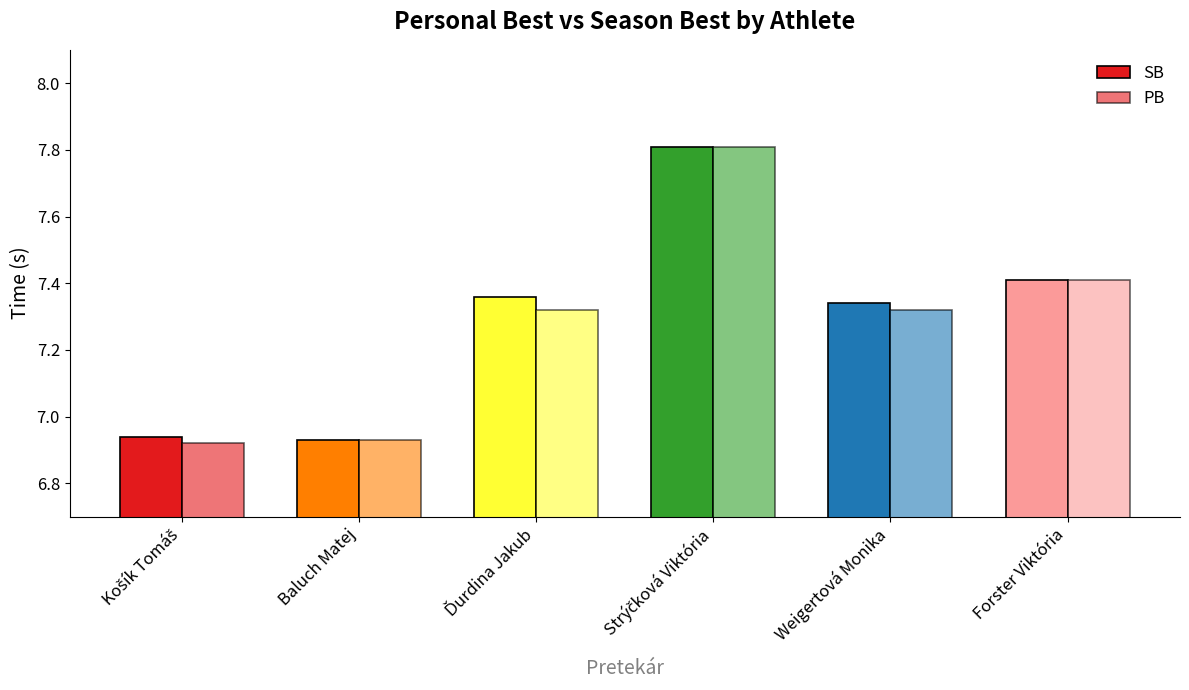

What is the difference between the SB values at Forster Viktória and Strýčková Viktória?

0.4